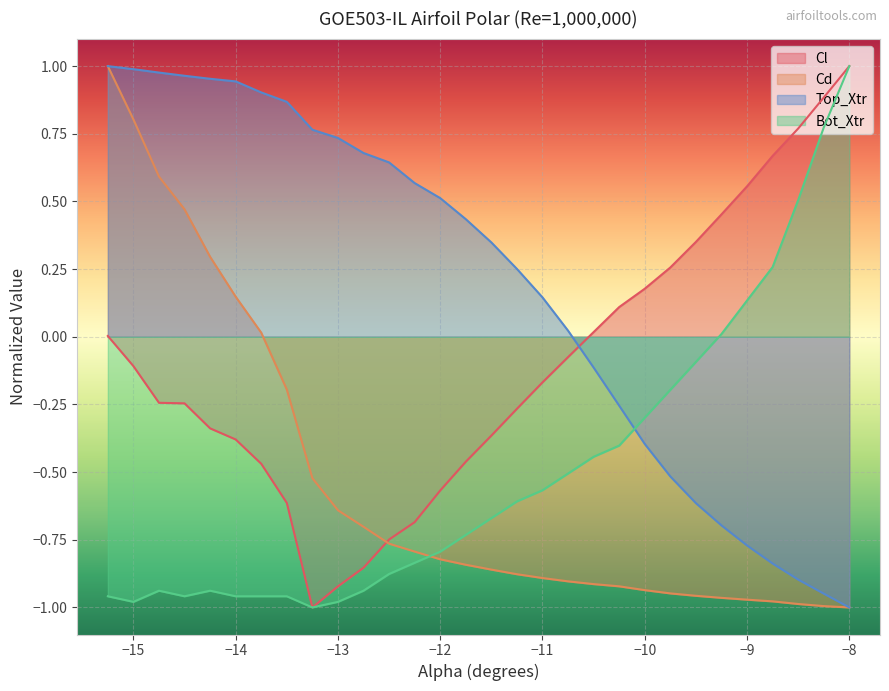

True or false: Cd and Top_Xtr intersect in this chart.

False